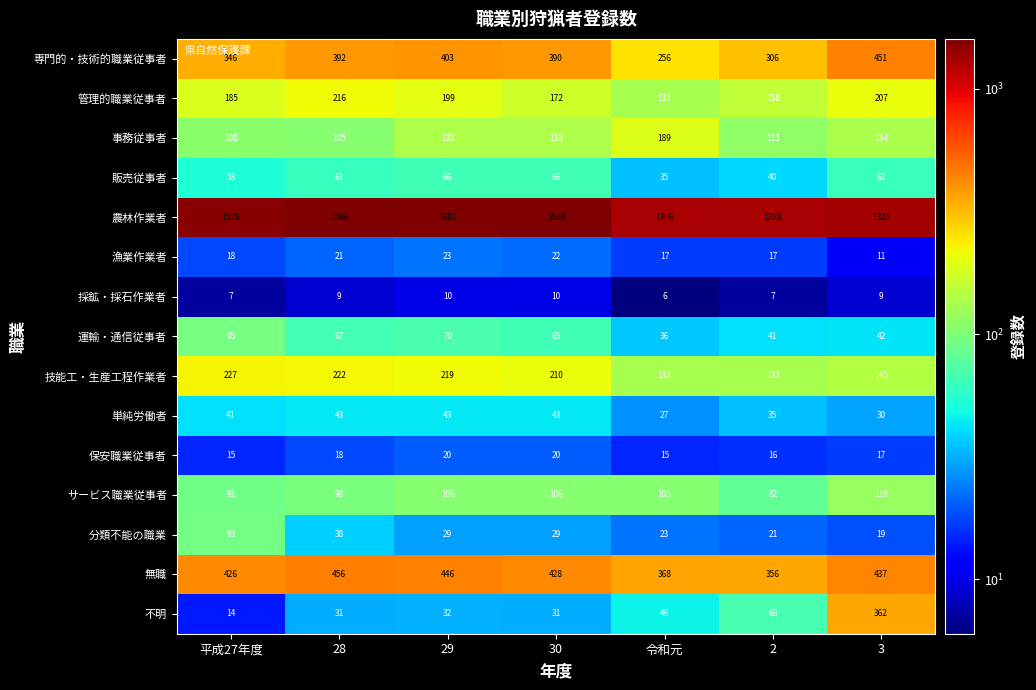

Where is 専門的・技術的職業従事者 nearest to the value 353?

平成27年度